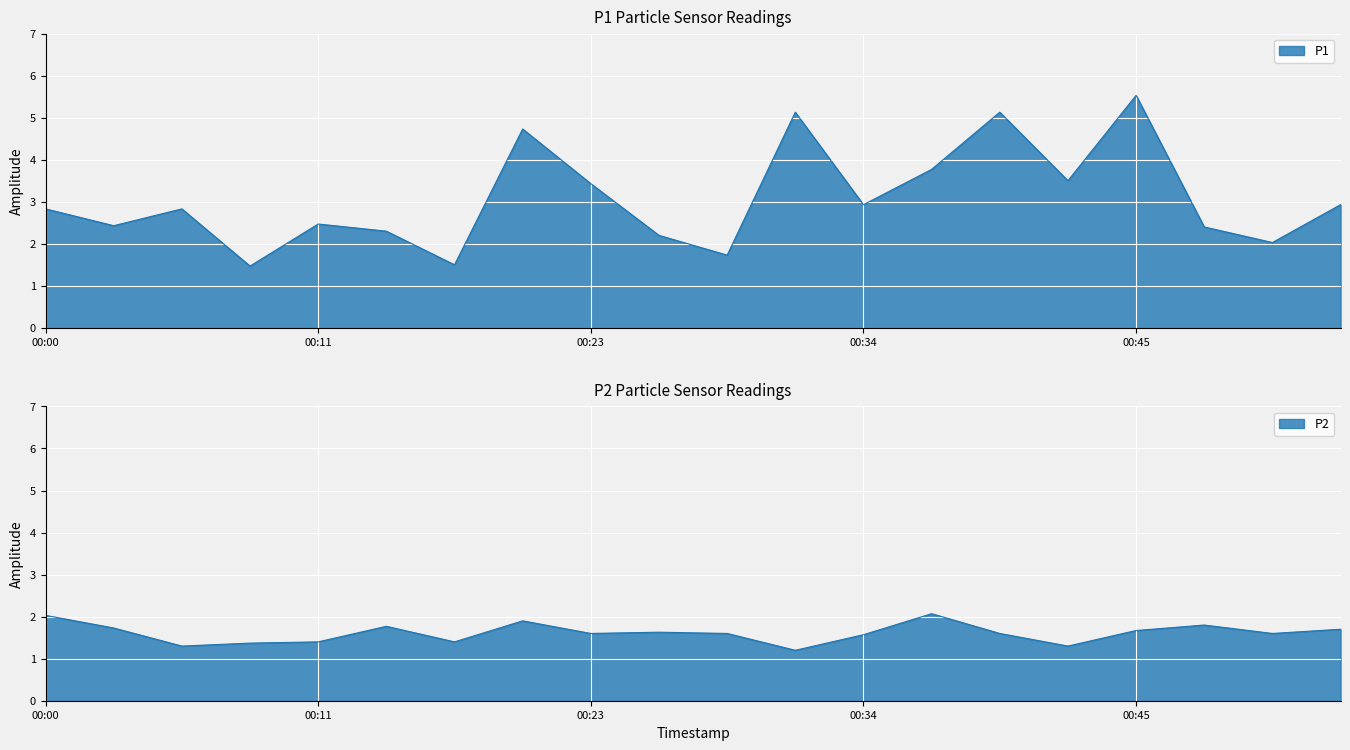

Reading right to left, what are all the values shown in this chart?

P1: 00:54=2.9	00:51=2.0	00:48=2.4	00:45=5.5	00:43=3.5	00:40=5.1	00:37=3.8	00:34=2.9	00:31=5.1	00:28=1.7	00:26=2.2	00:23=3.4	00:20=4.7	00:17=1.5	00:14=2.3	00:11=2.5	00:09=1.5	00:06=2.8	00:03=2.4	00:00=2.8
P2: 00:54=1.7	00:51=1.6	00:48=1.8	00:45=1.7	00:43=1.3	00:40=1.6	00:37=2.1	00:34=1.6	00:31=1.2	00:28=1.6	00:26=1.6	00:23=1.6	00:20=1.9	00:17=1.4	00:14=1.8	00:11=1.4	00:09=1.4	00:06=1.3	00:03=1.7	00:00=2.0